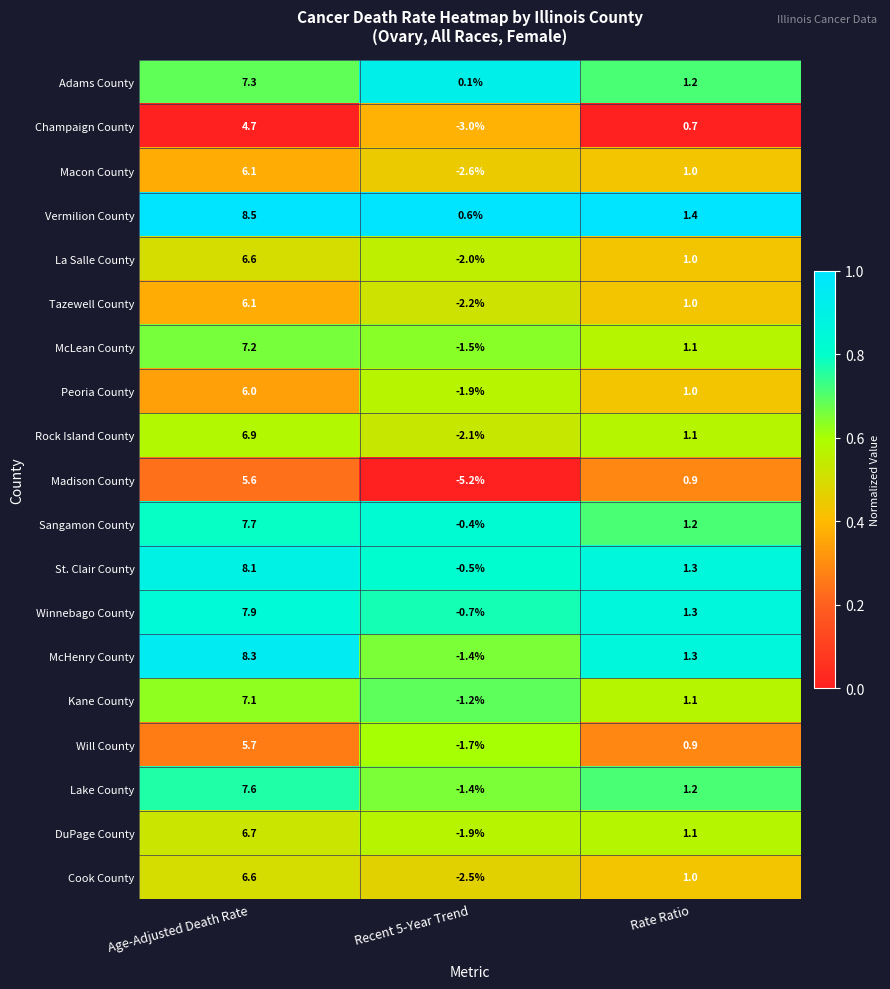

True or false: McHenry County has a value of 8.3 at Age-Adjusted Death Rate.

True